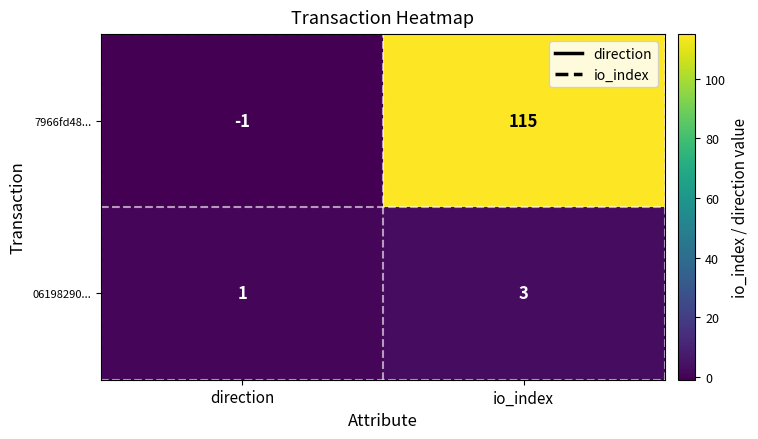

List the series in order of their overall mean, highest first.

7966fd48..., 06198290...